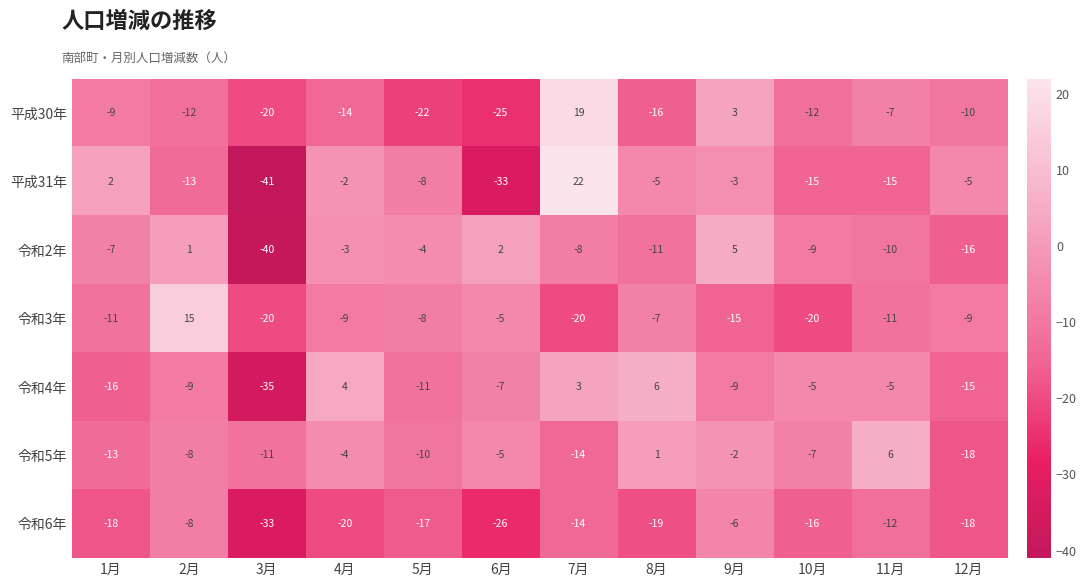

Rank the series at 1月 from lowest to highest value.

令和6年, 令和4年, 令和5年, 令和3年, 平成30年, 令和2年, 平成31年